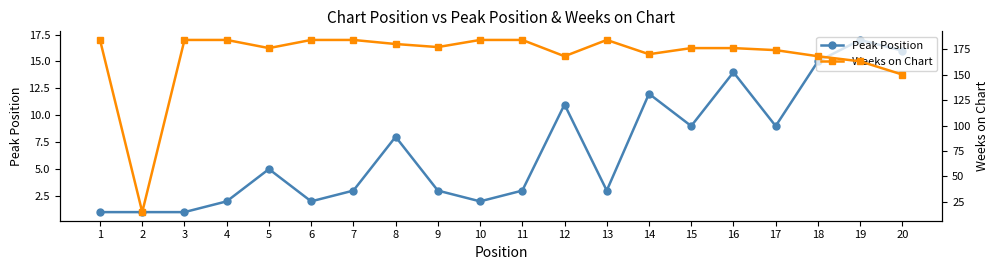

At how many categories does at least one series exceed 56?

19